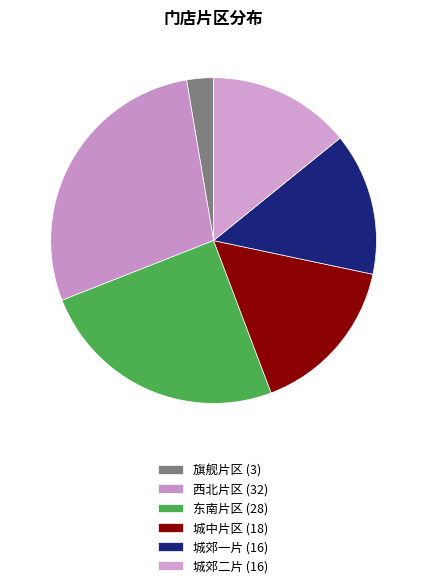

Is it true that 城中片区 is 16% of the pie?

True